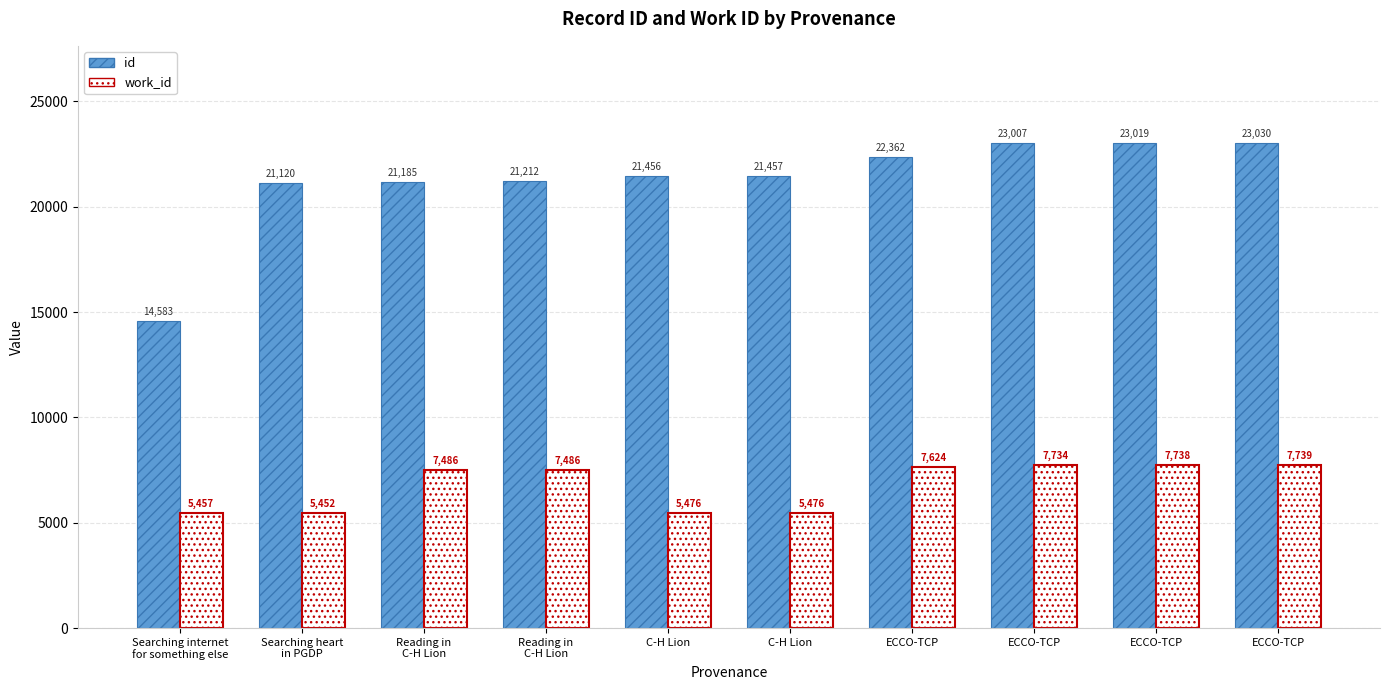

The work_id series shows 5476 at C-H Lion. True or false?

True